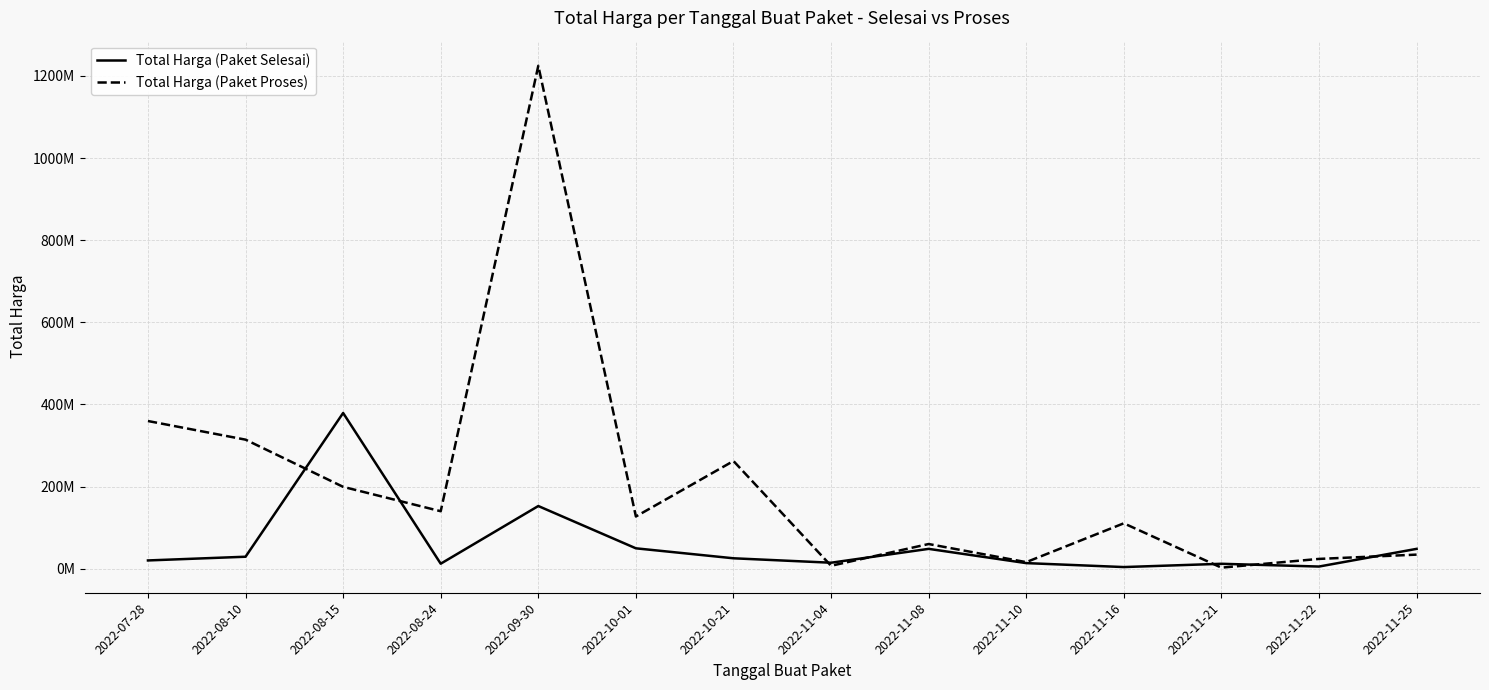

At which category does Total Harga (Paket Selesai) reach its first local valley?

2022-08-24